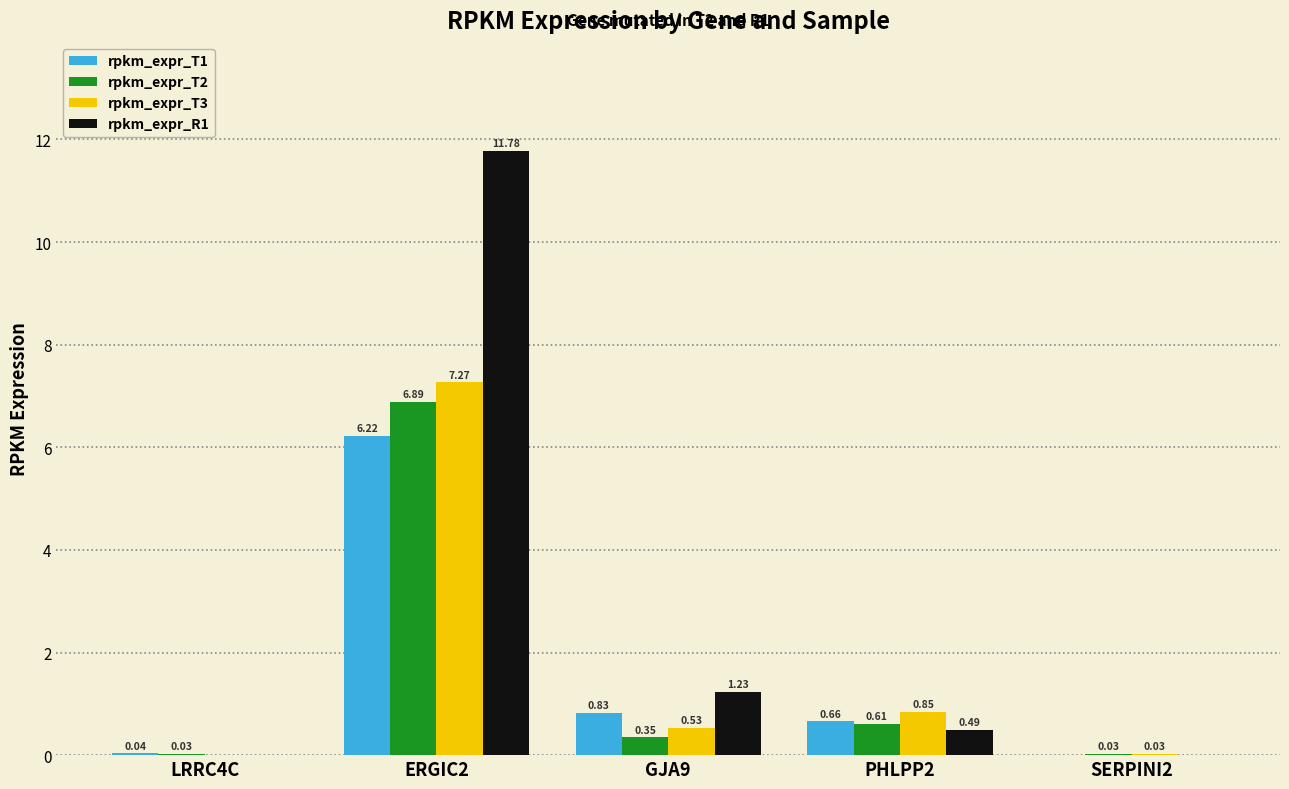

Is the value of rpkm_expr_R1 at GJA9 greater than the value of rpkm_expr_T2 at GJA9?

Yes